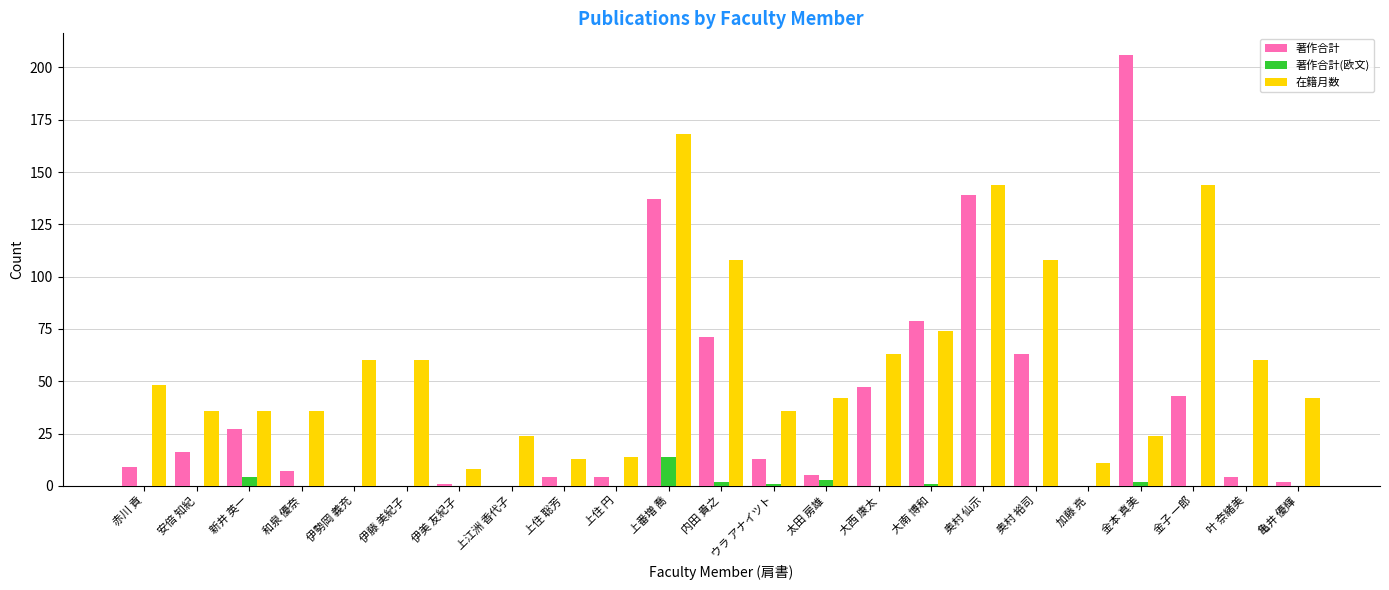

Is it true that 著作合計(欧文) equals -9 at 伊美 友紀子?

False